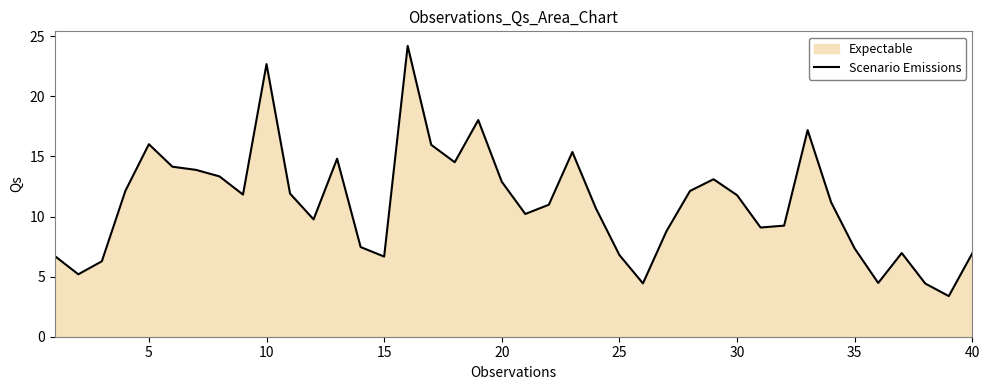

How many data points are above 11?

20